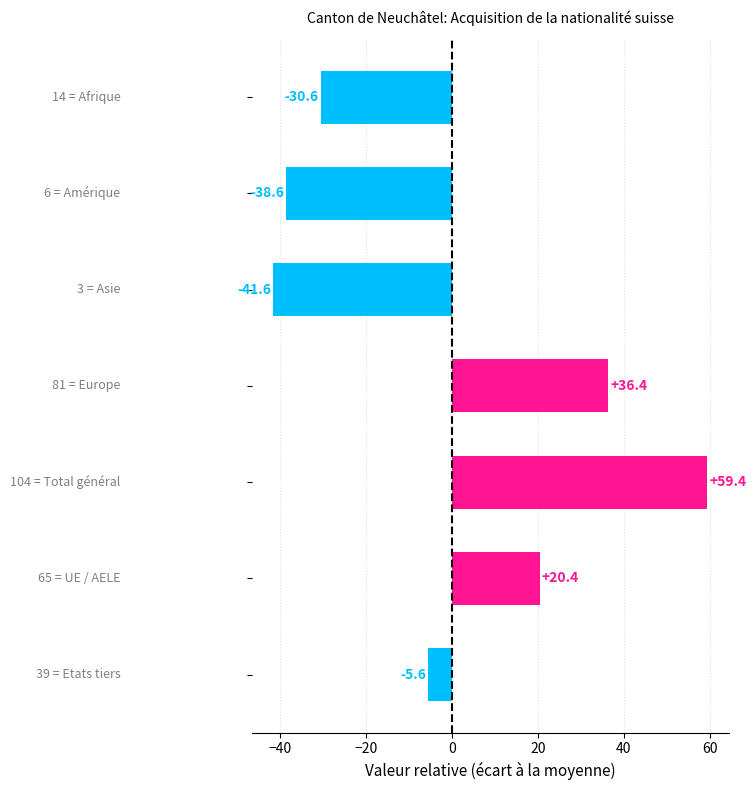

What is the maximum value shown in the chart?

59.4